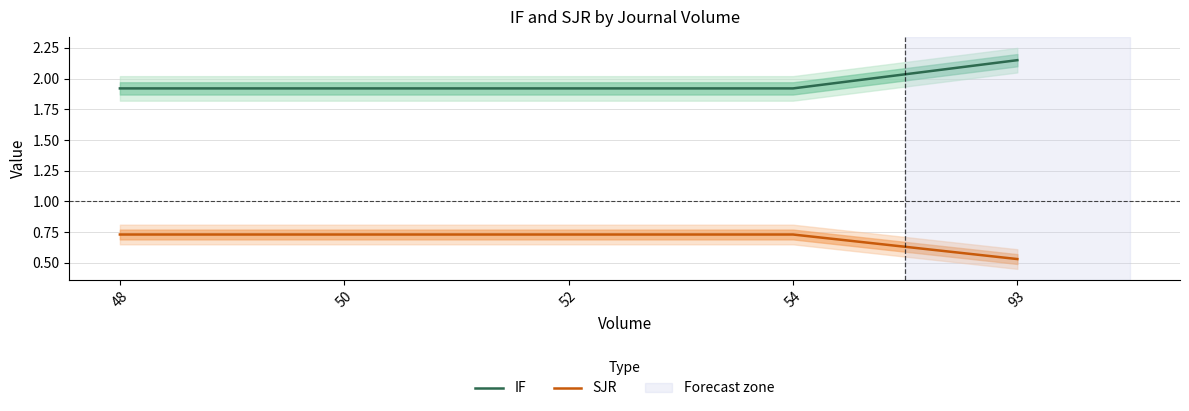

At how many categories does at least one series exceed 1?

5